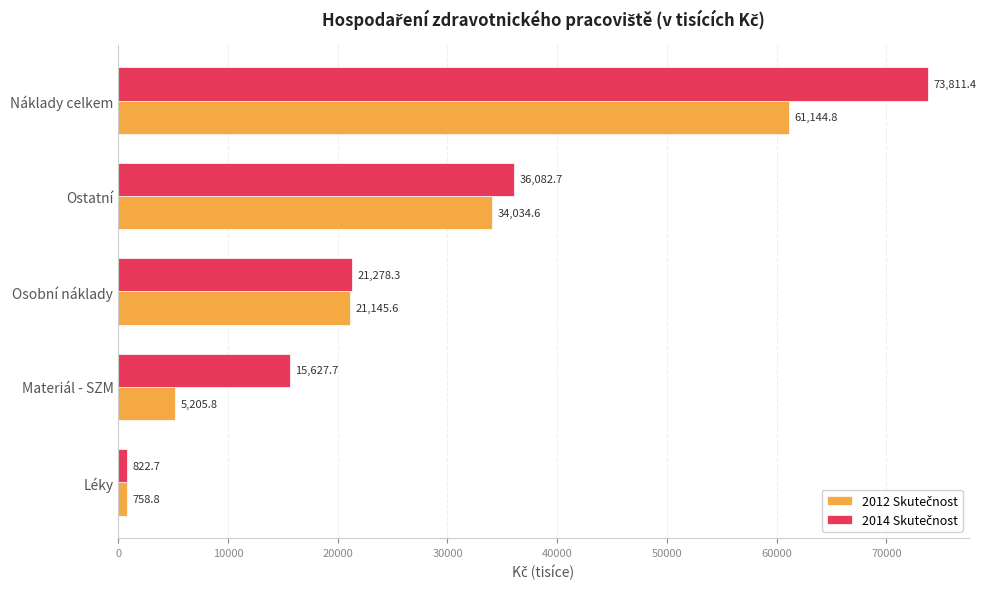

What is the greatest value displayed?

73811.4